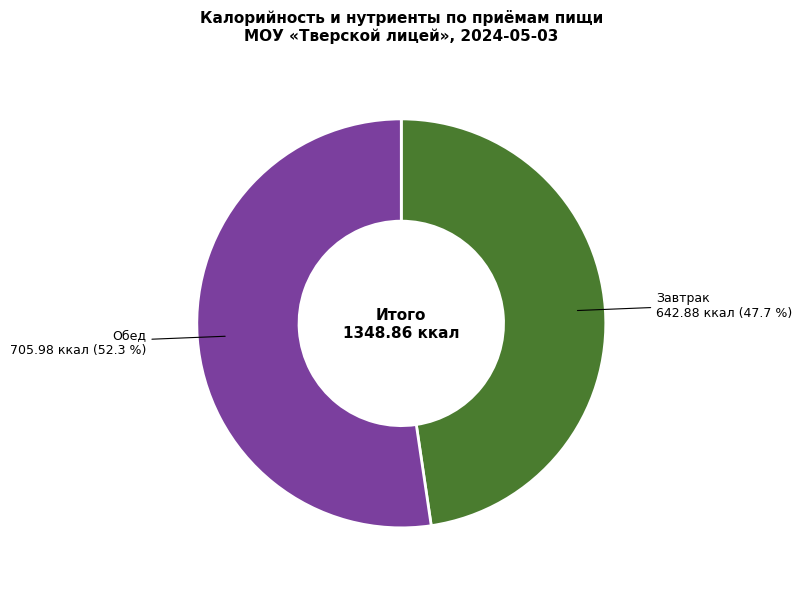

What portion of the pie excludes Завтрак?

52.3%